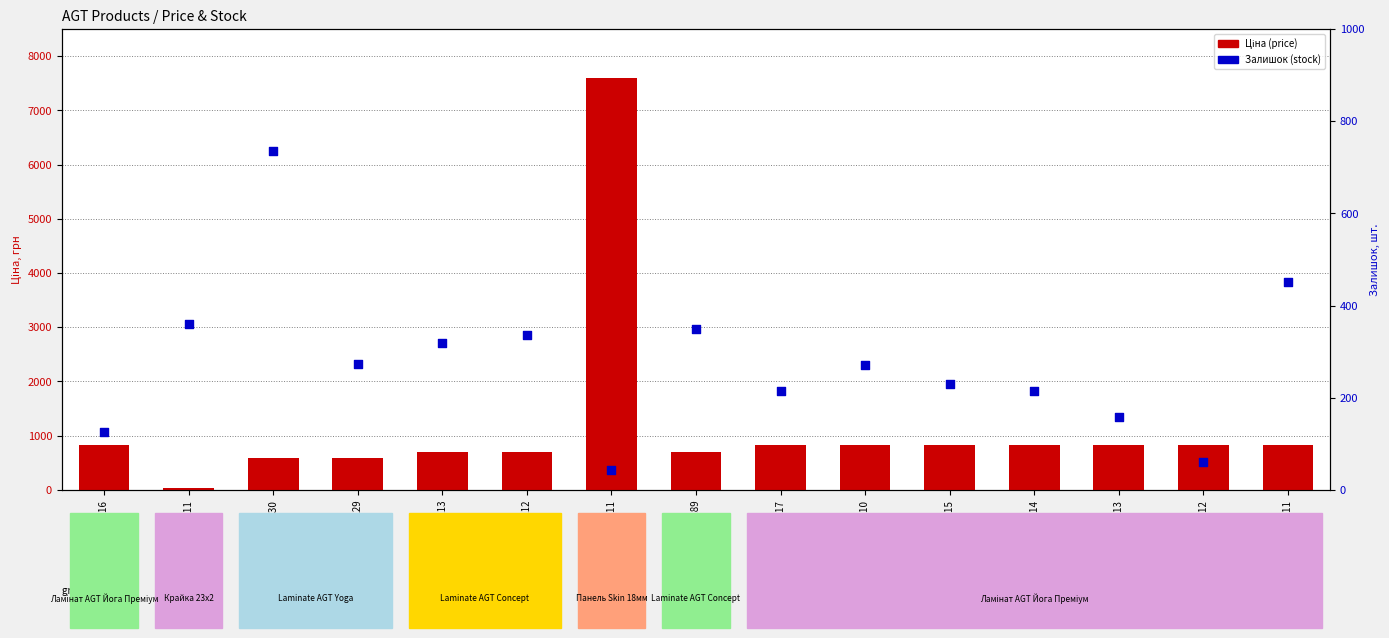

At how many categories does at least one series exceed 7337?

1